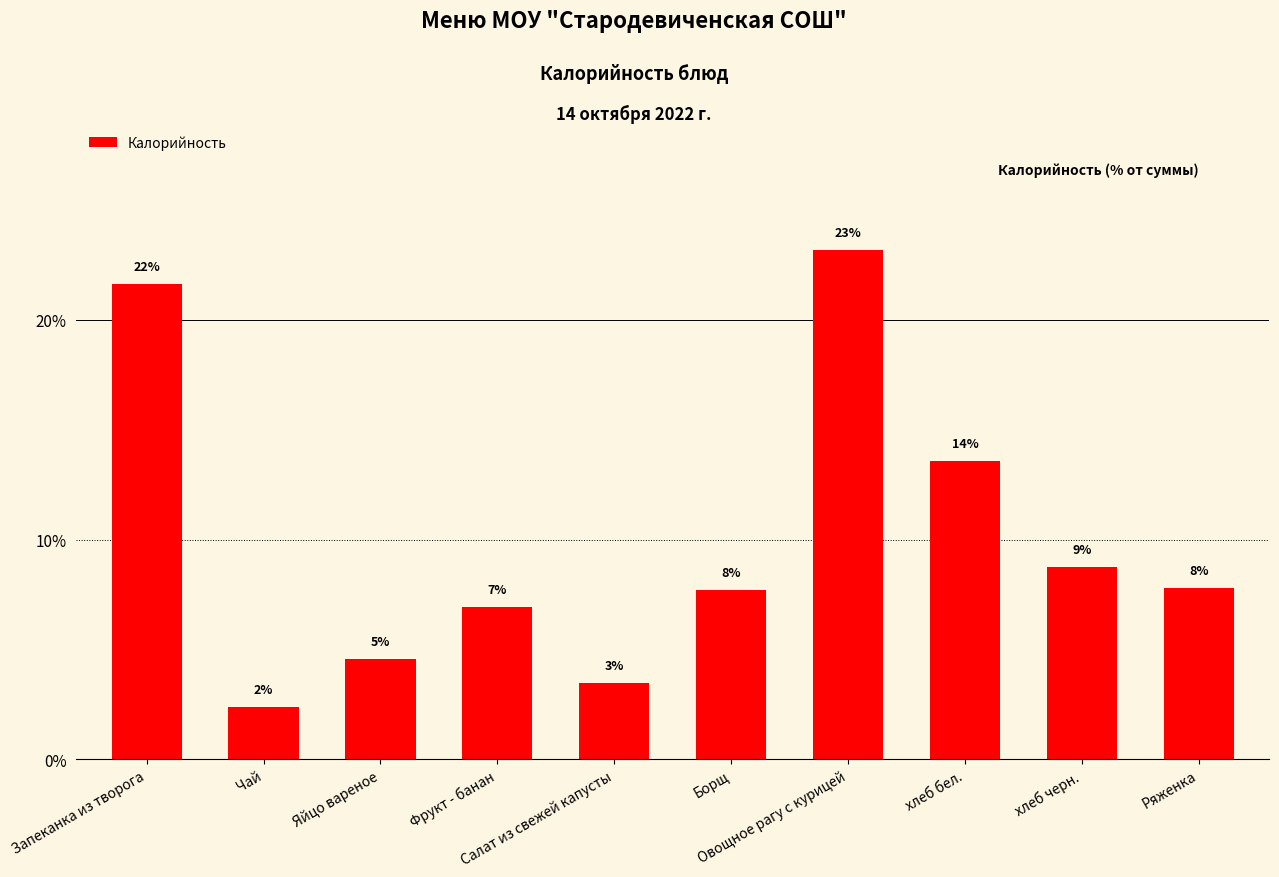

Are the bars horizontal?

No